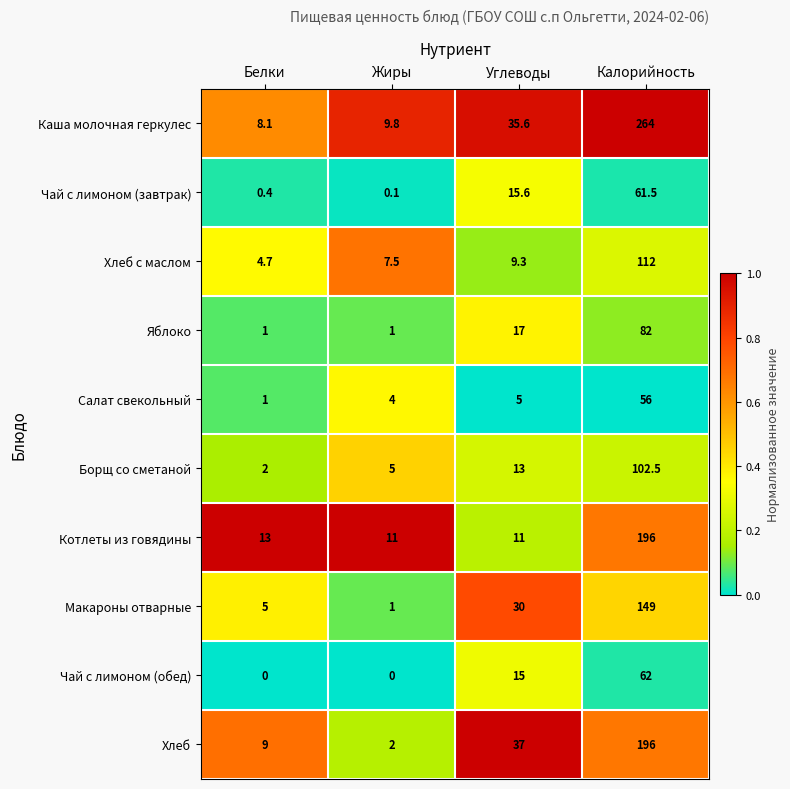

Rank the series at Углеводы from lowest to highest value.

Салат свекольный, Хлеб с маслом, Котлеты из говядины, Борщ со сметаной, Чай с лимоном (обед), Чай с лимоном (завтрак), Яблоко, Макароны отварные, Каша молочная геркулес, Хлеб